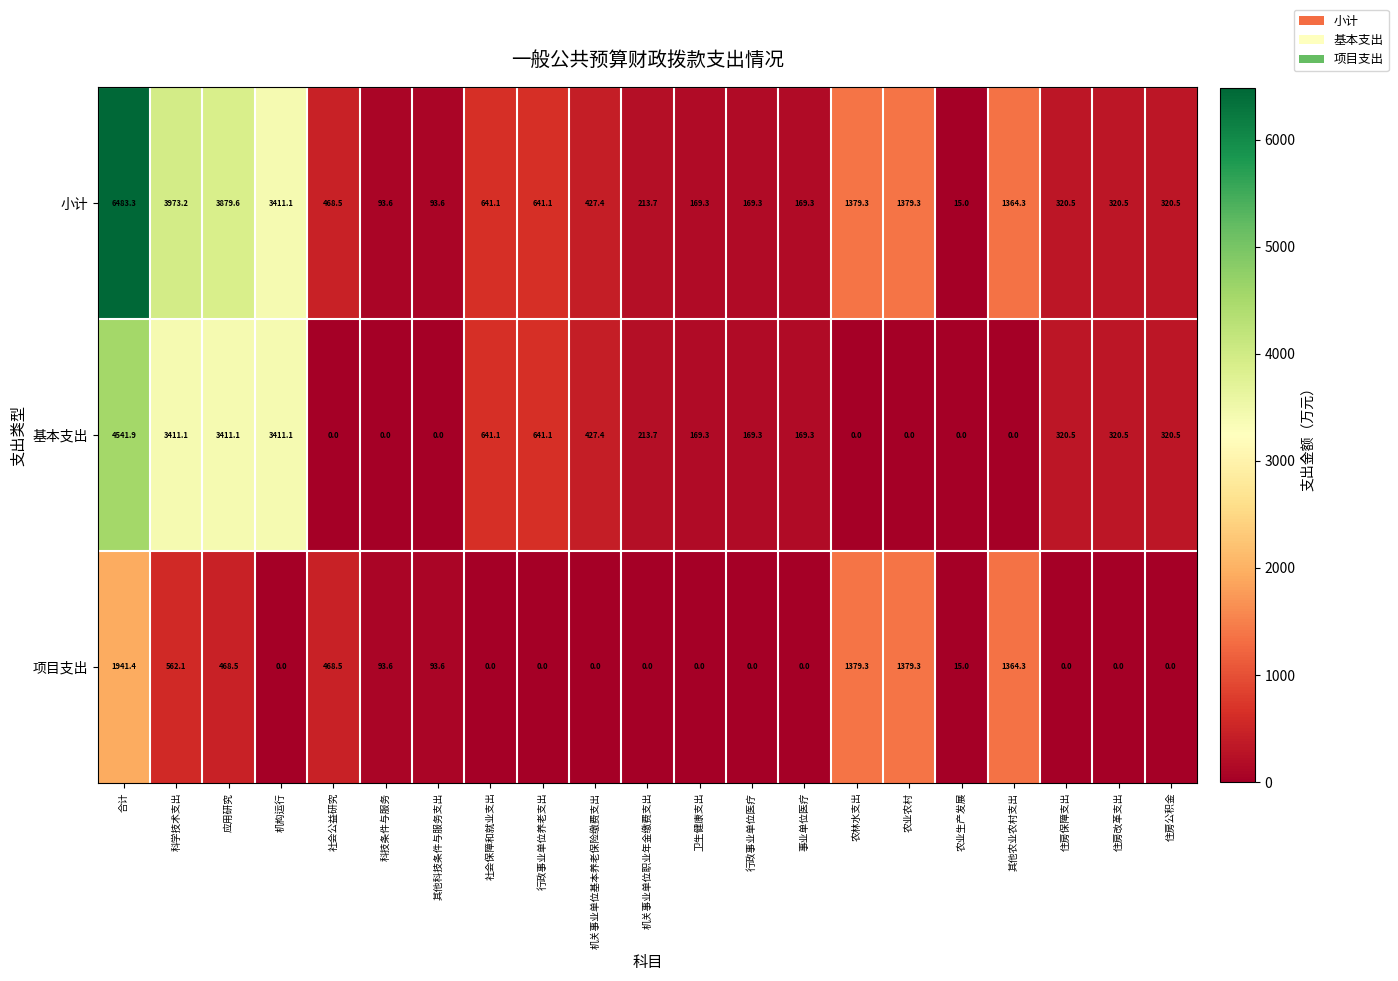

What is the difference between the 基本支出 values at 机关事业单位职业年金缴费支出 and 社会公益研究?

213.7